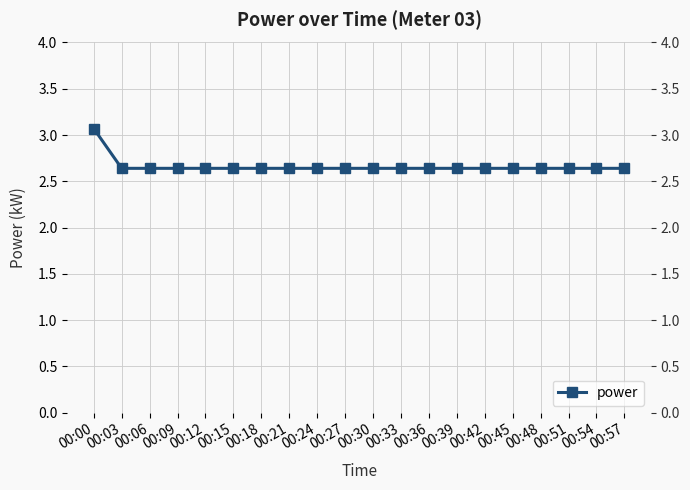

How many lines are shown in the chart?

1